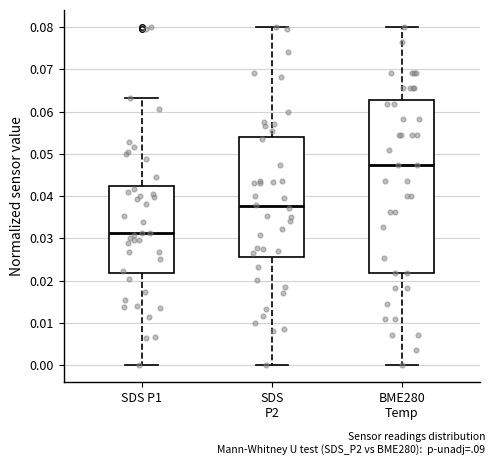

Which box's median line is the highest?

BME280 Temp